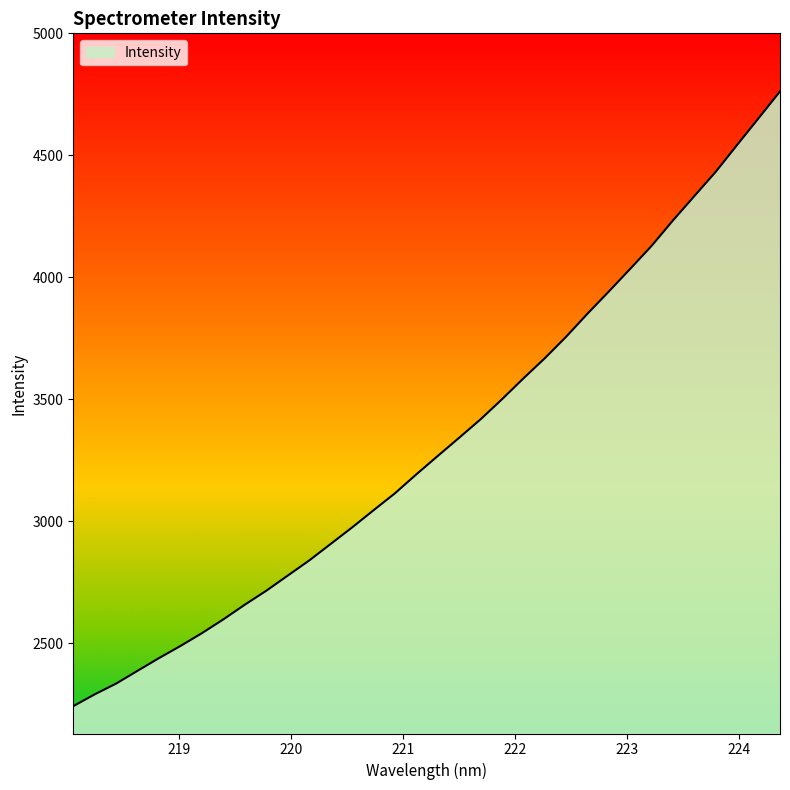

How many series are shown in this chart?

1